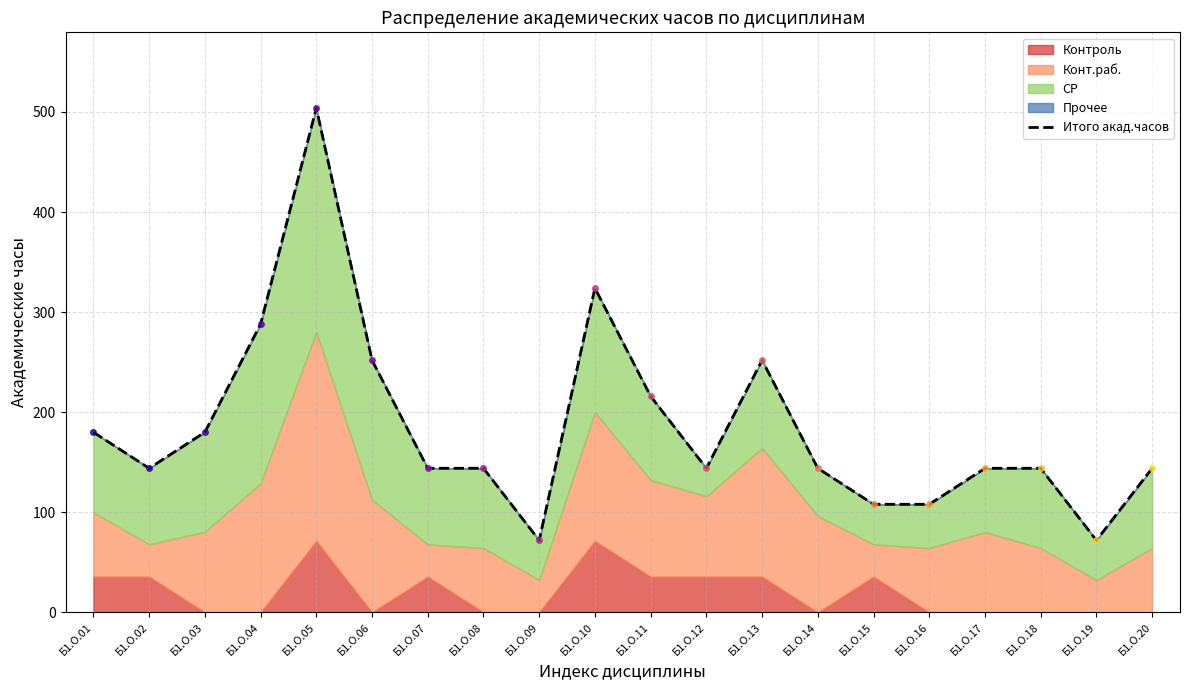

Reading right to left, what are all the values shown in this chart?

Б1.О.20=144	Б1.О.19=72	Б1.О.18=144	Б1.О.17=144	Б1.О.16=108	Б1.О.15=108	Б1.О.14=144	Б1.О.13=252	Б1.О.12=144	Б1.О.11=216	Б1.О.10=324	Б1.О.09=72	Б1.О.08=144	Б1.О.07=144	Б1.О.06=252	Б1.О.05=504	Б1.О.04=288	Б1.О.03=180	Б1.О.02=144	Б1.О.01=180